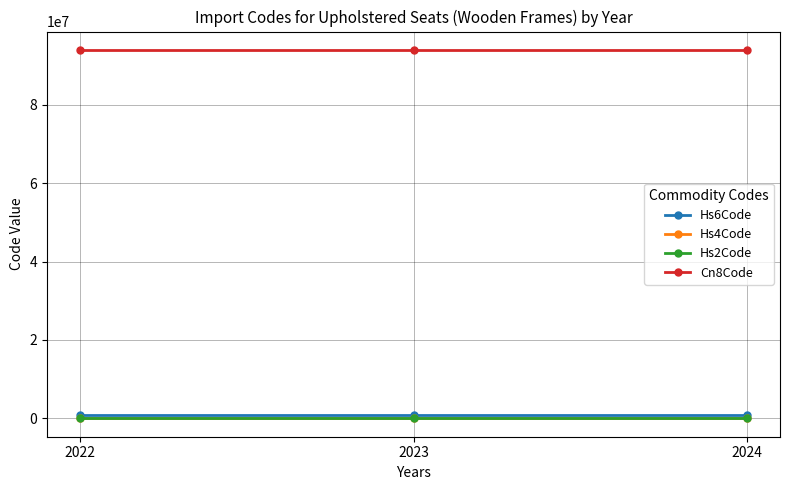

True or false: Hs2Code has a value of 94 at 2024.

True